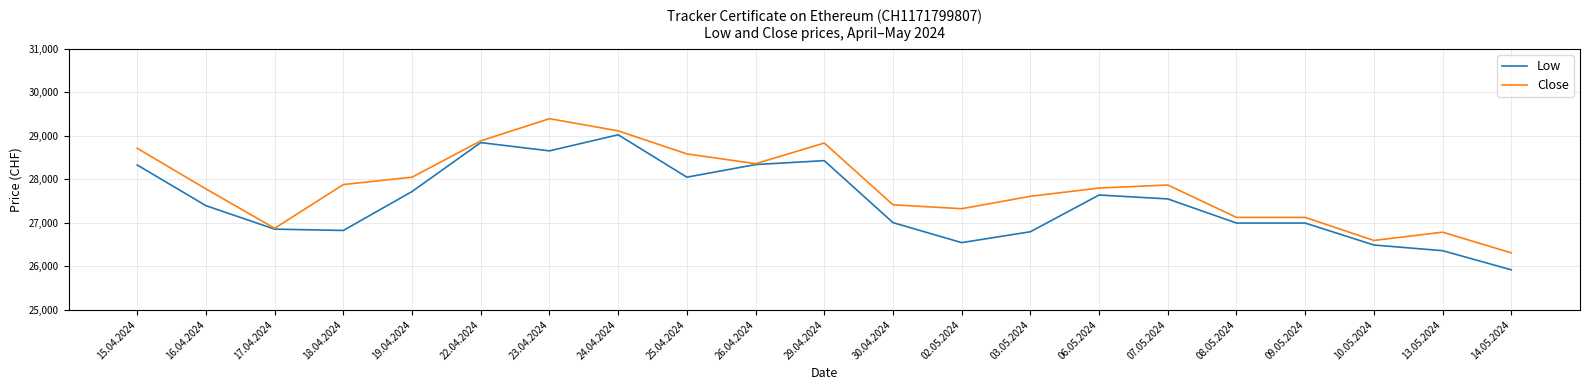

What is the total value across all series at 24.04.2024?

58140